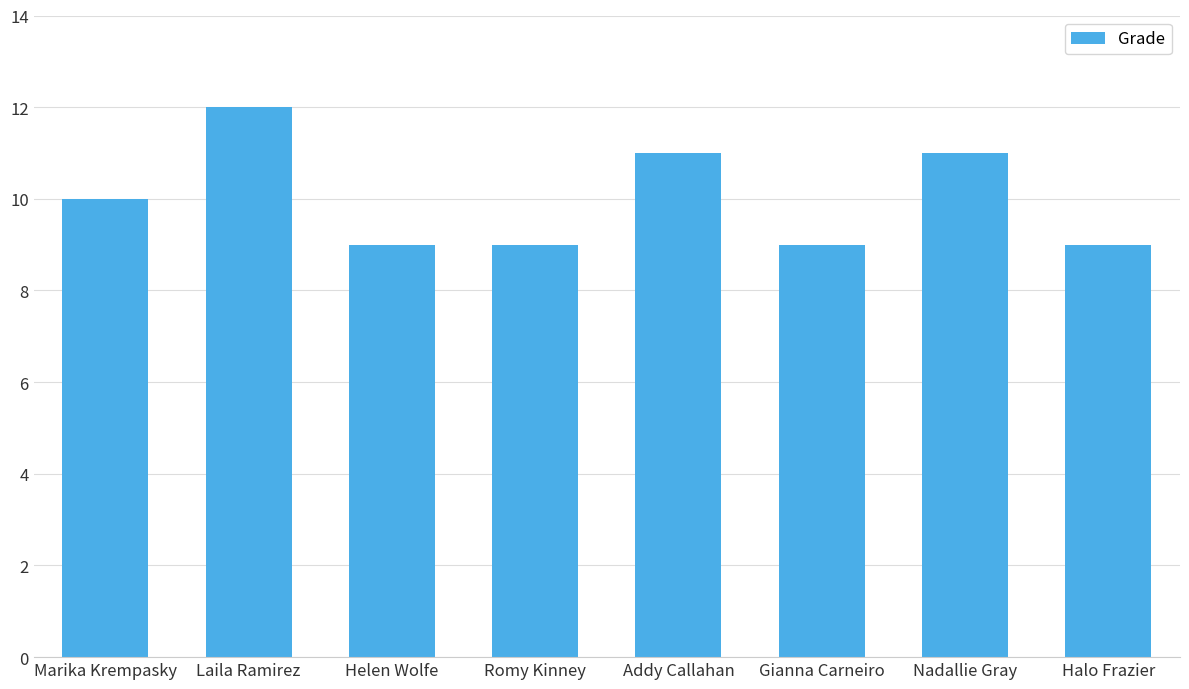

The value at Halo Frazier is 9. True or false?

True